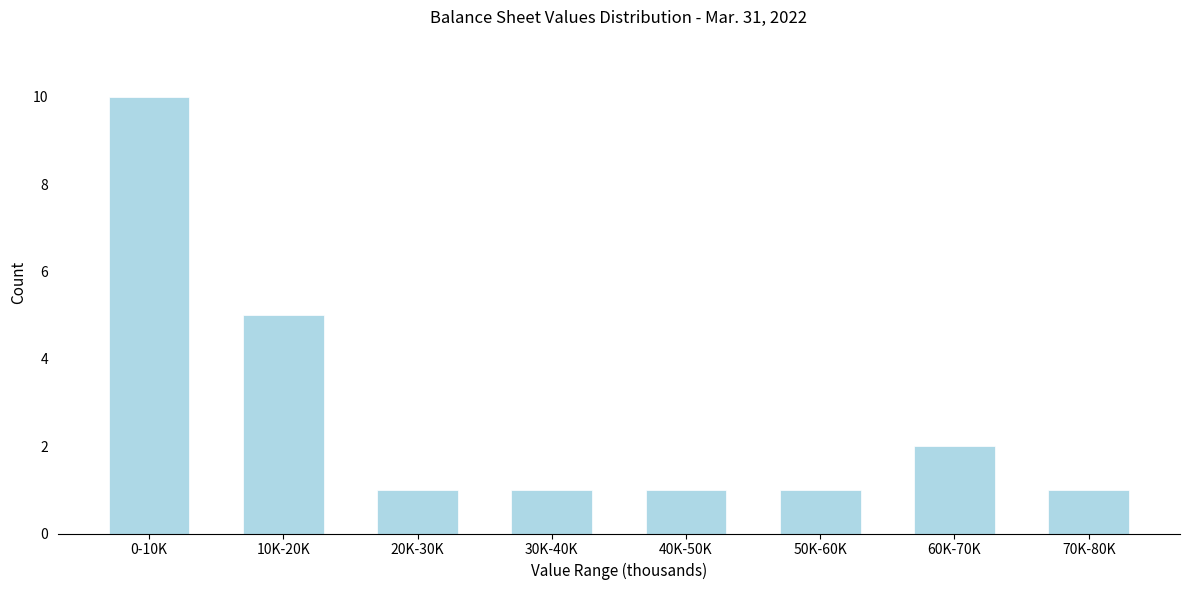

Reading left to right, transcribe all the data shown in this chart.

10	5	1	1	1	1	2	1